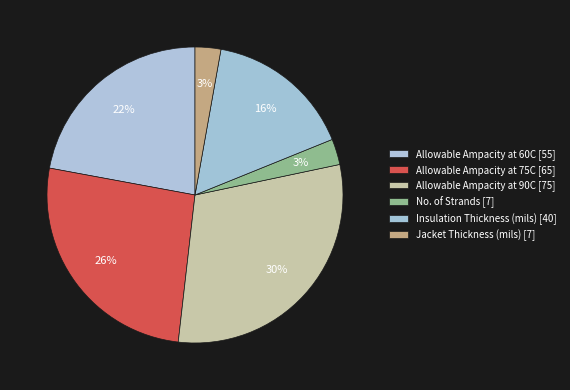

What percentage is NOT represented by Allowable Ampacity at 90C?

69.9%